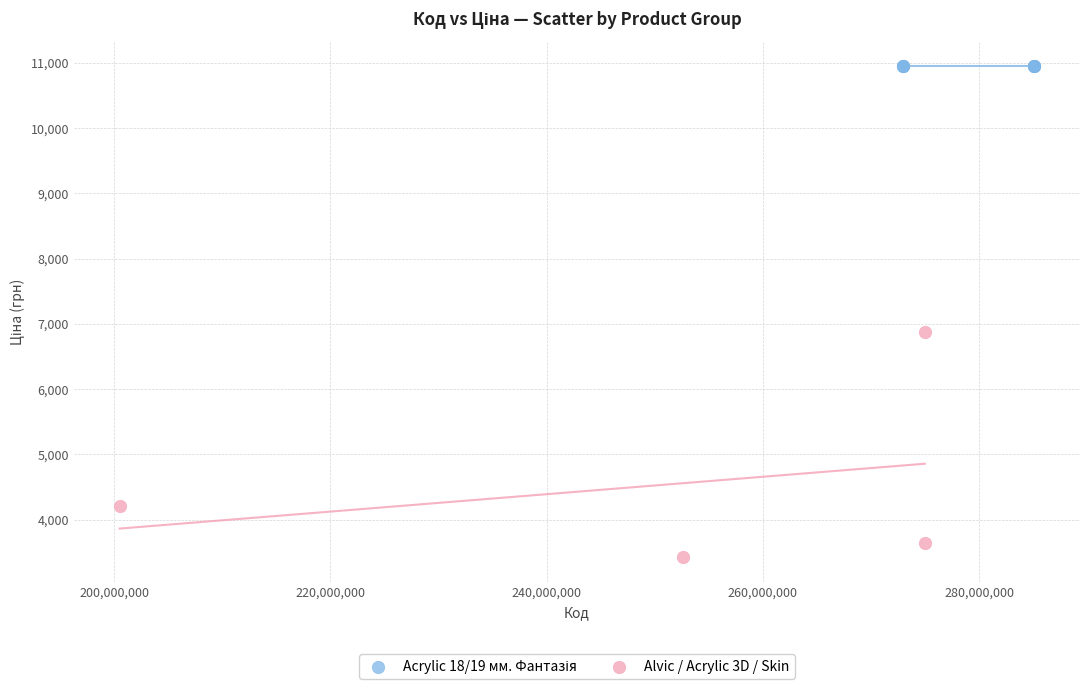

Which series reaches the minimum Y coordinate?

Alvic / Acrylic 3D / Skin